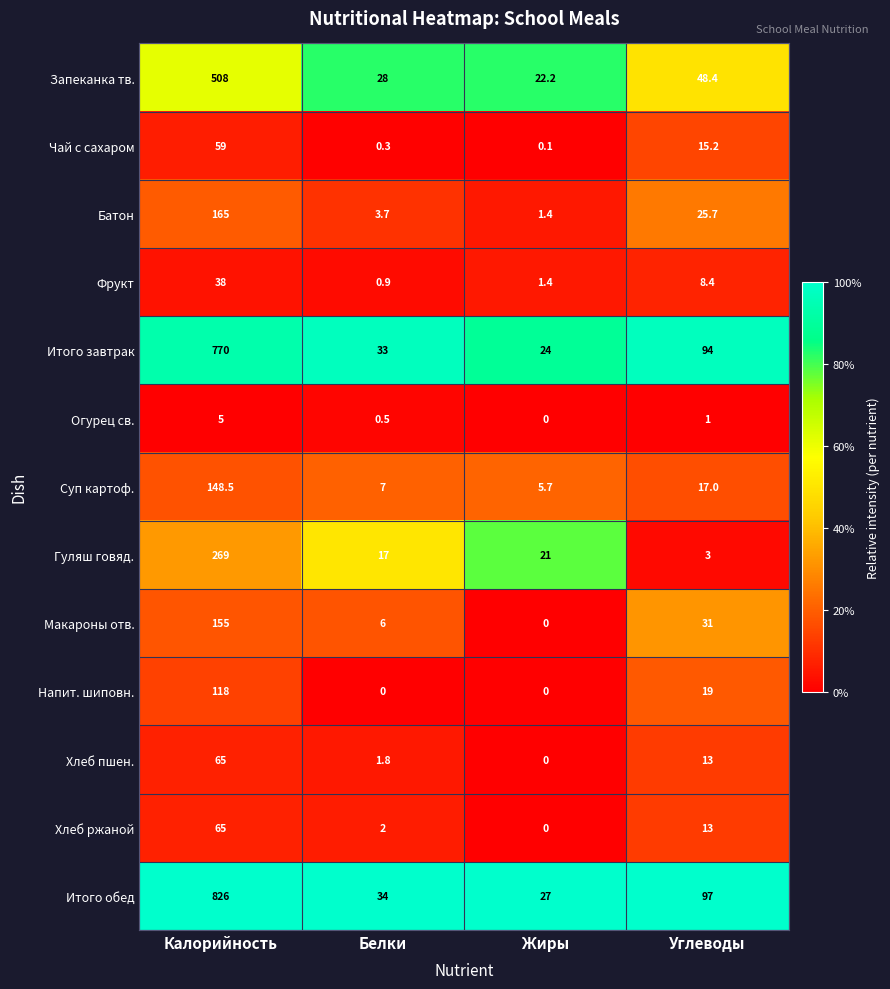

How many series are shown in this chart?

13